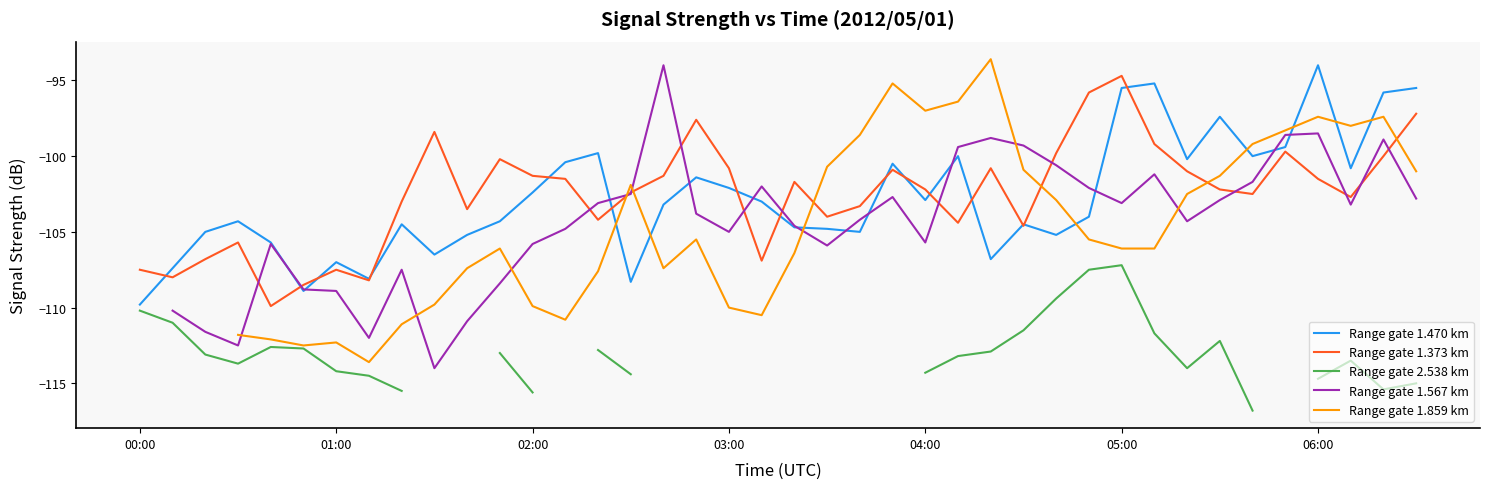

Count the number of data series in this chart.

5